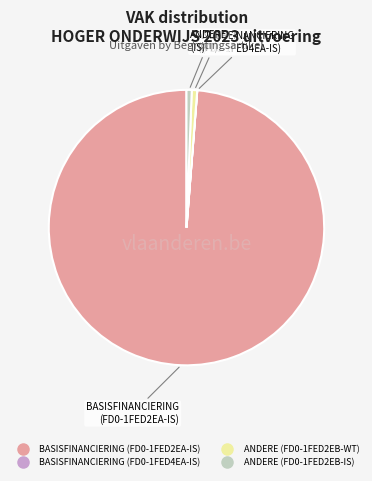

Do ANDERE (FD0-1FED2EB-IS) and ANDERE (FD0-1FED2EB-WT) together represent more than half of the pie?

No